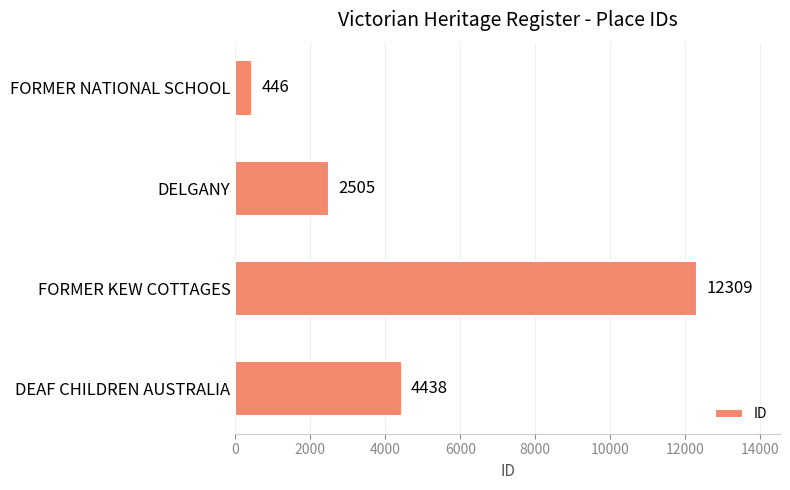

At which label is the value closest to 6377?

DEAF CHILDREN AUSTRALIA